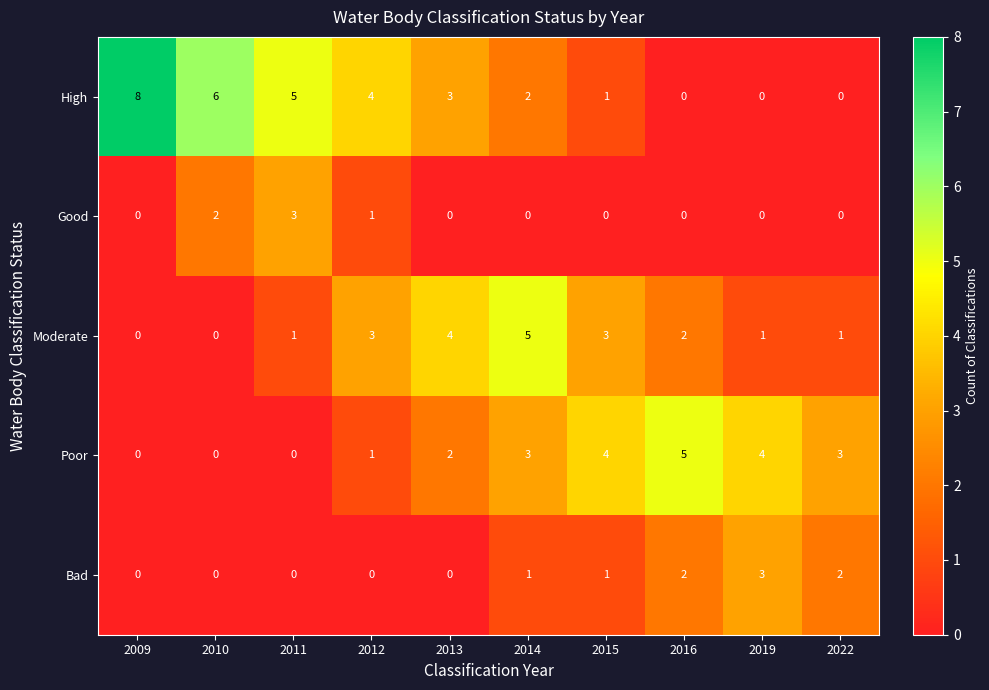

Rank the series at 2014 from lowest to highest value.

Good, Bad, High, Poor, Moderate